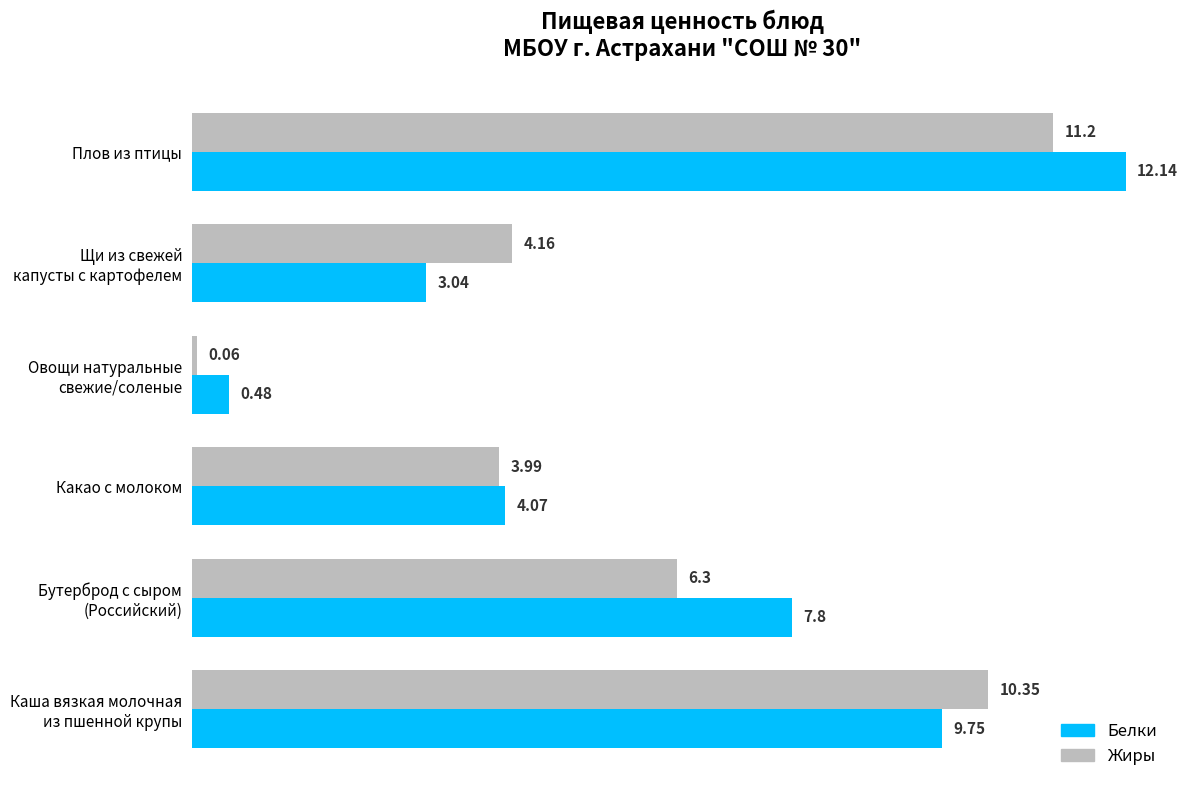

What is the difference between the maximum and second lowest values in the Жиры series?

7.2